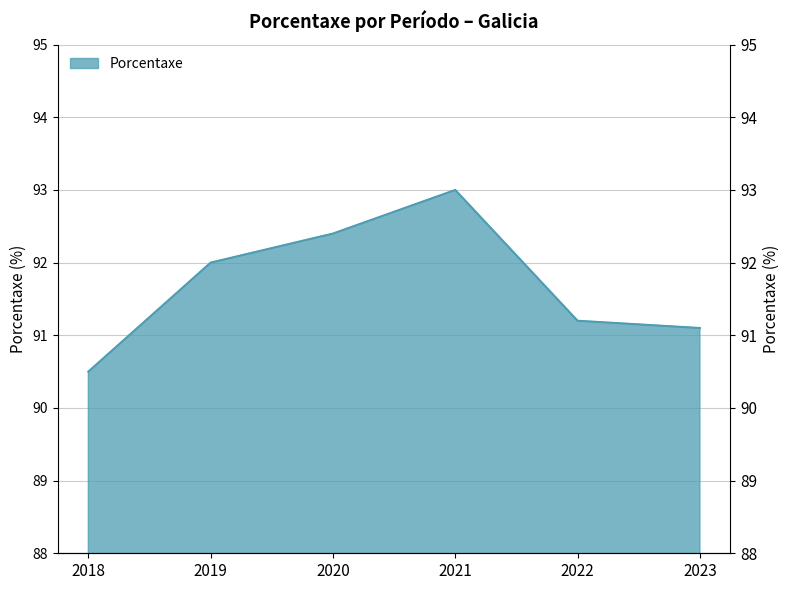

Count the number of values greater than 92.

2